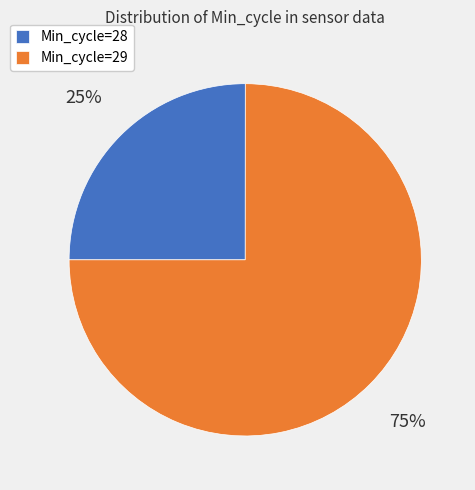

Does Min_cycle=28 represent more than half of the total?

No